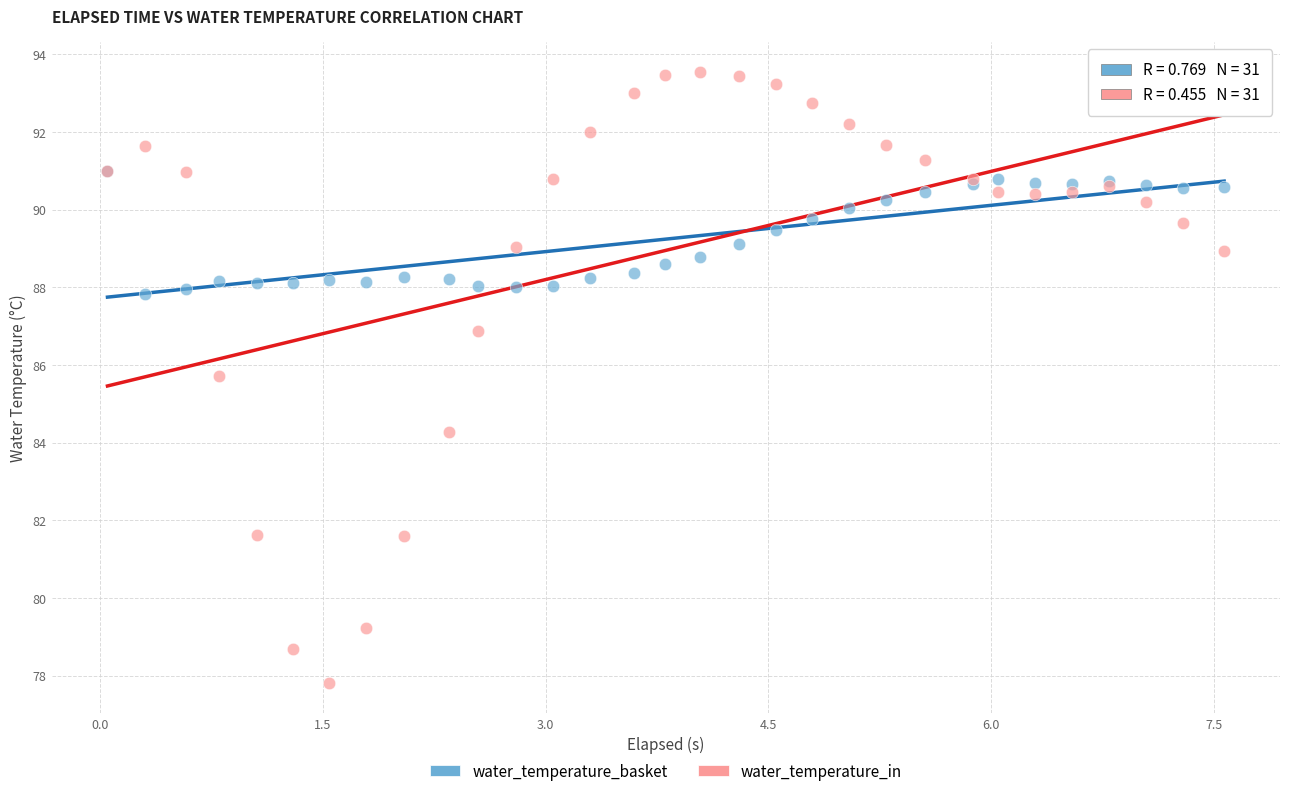

Which series has the largest Y range (max minus min)?

water_temperature_in